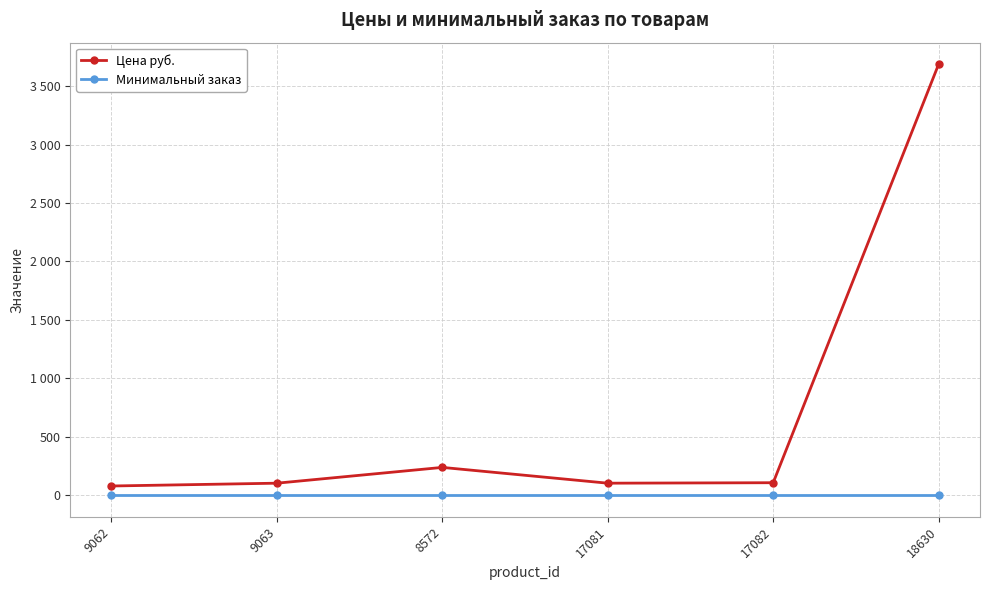

Reading left to right, extract all data points from this chart.

Цена руб.: 9062=80	9063=104	8572=239	17081=104	17082=108	18630=3687
Минимальный заказ: 9062=1	9063=1	8572=1	17081=1	17082=1	18630=1